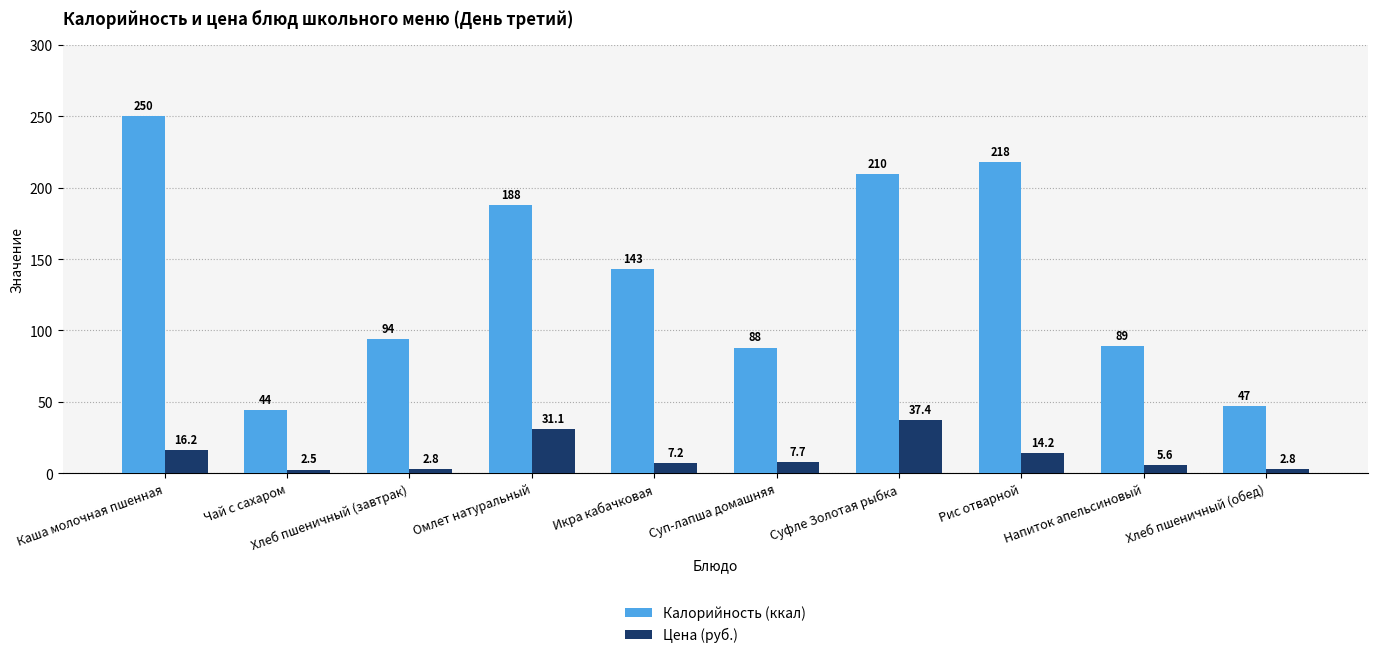

How many values in the Цена (руб.) series exceed 7?

6